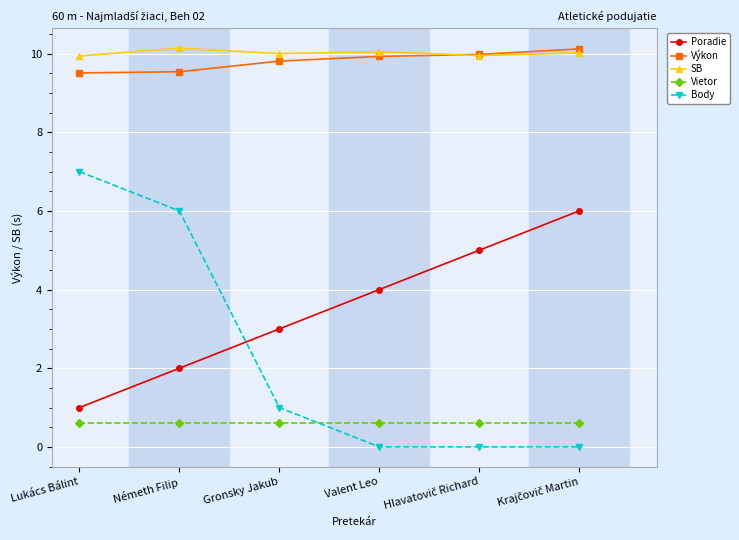

At how many categories does at least one series exceed 5?

6